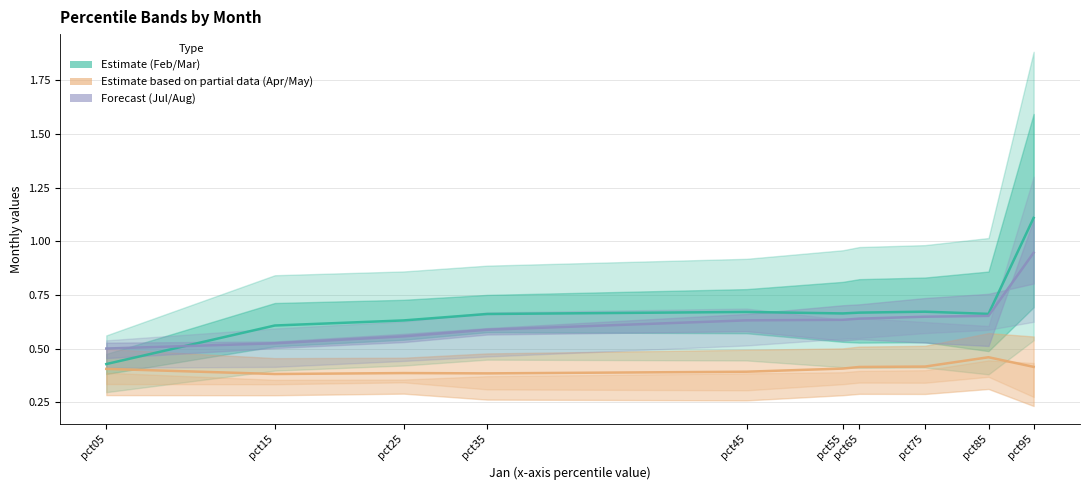

At which label does Estimate reach its minimum?

pct05